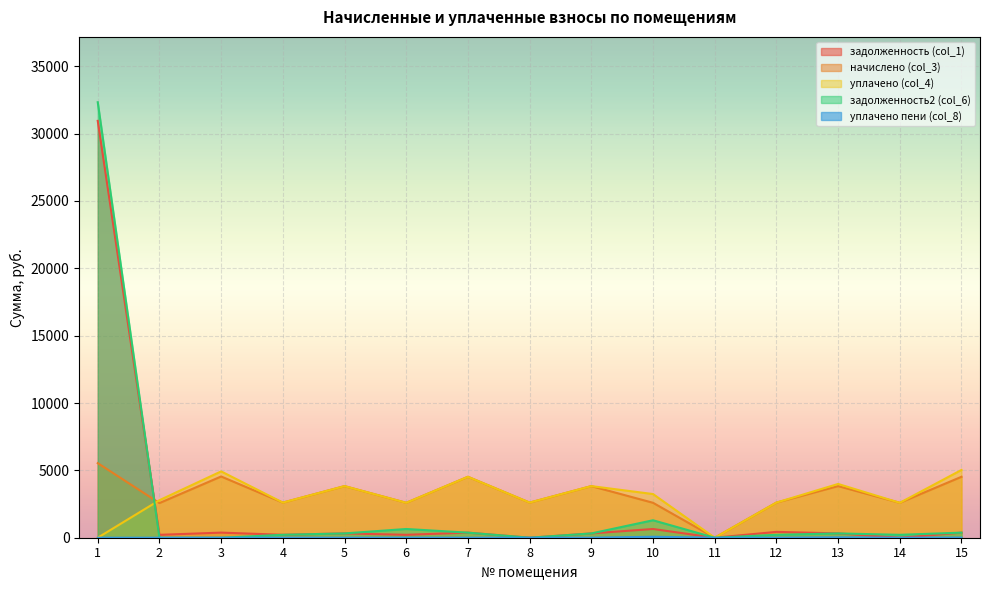

At which label does задолженность (col_1) reach its minimum?

8